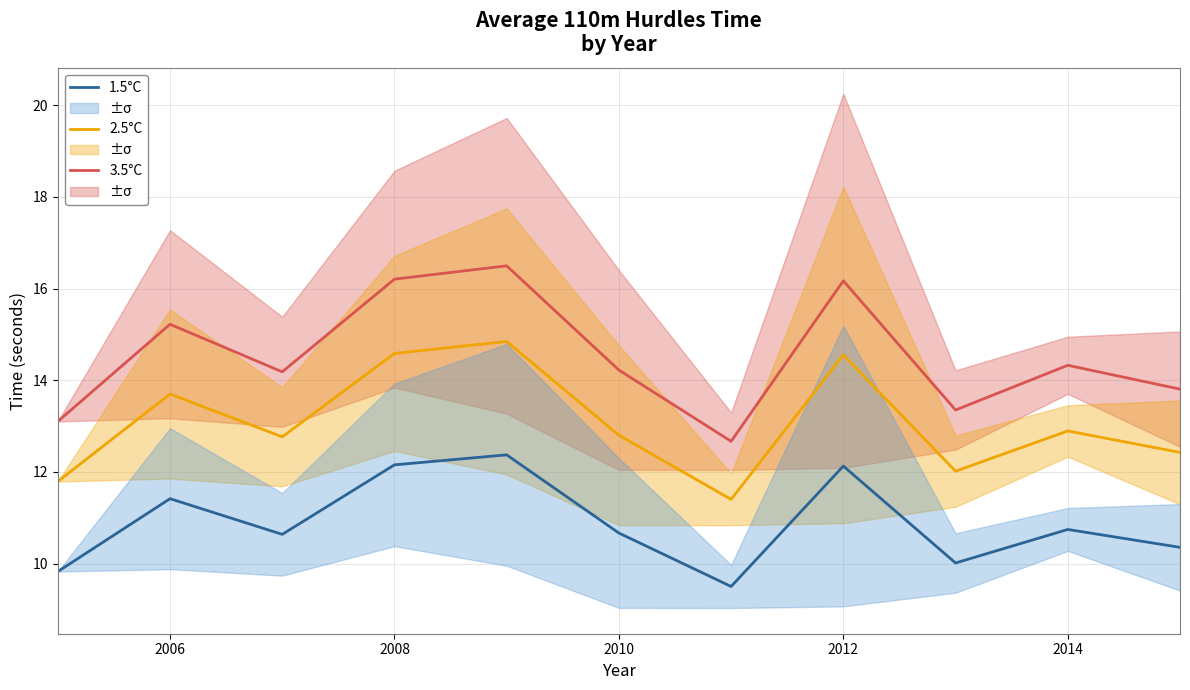

Which series has the largest total across all categories?

3.5°C